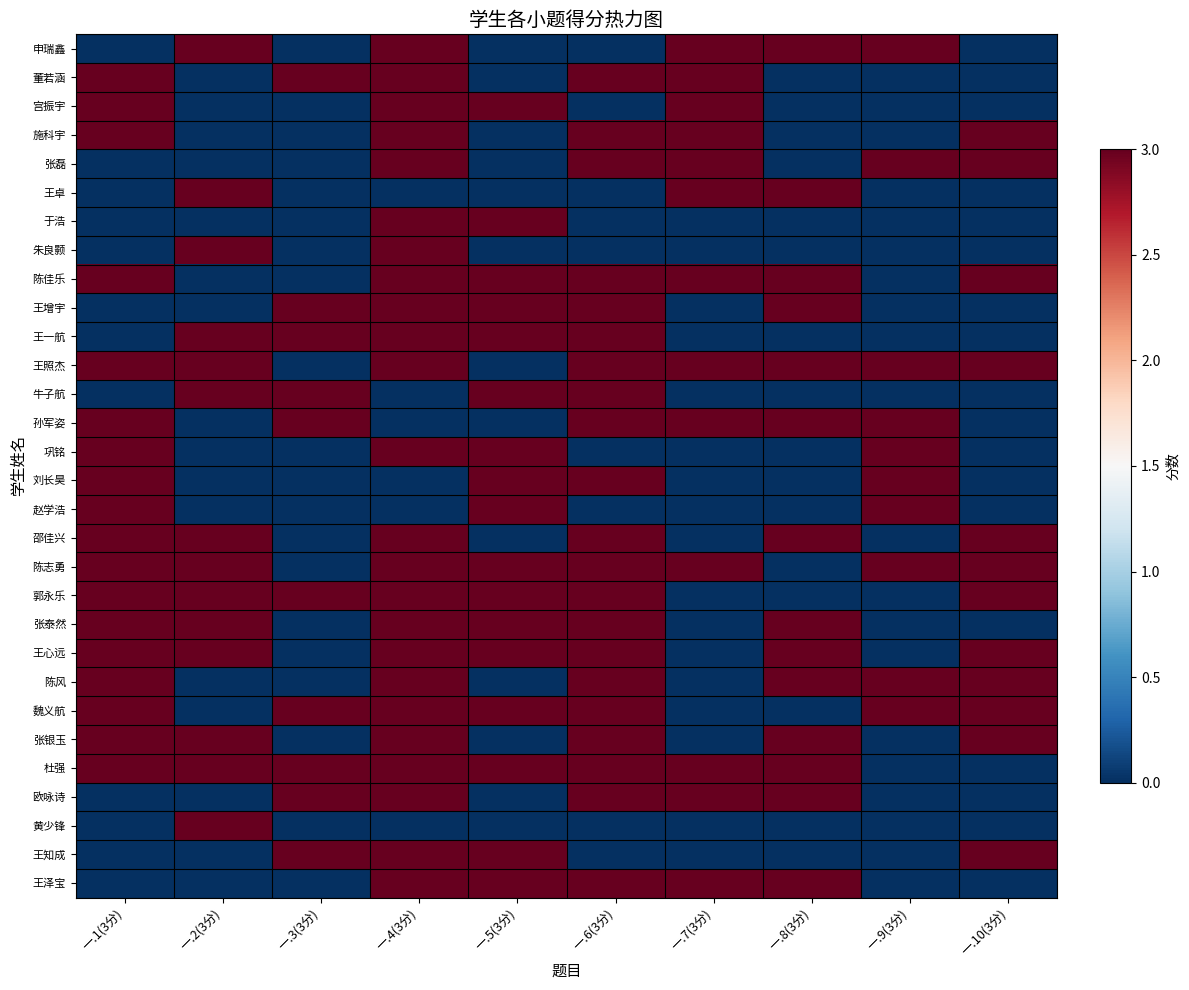

How many distinct data groups are displayed?

30